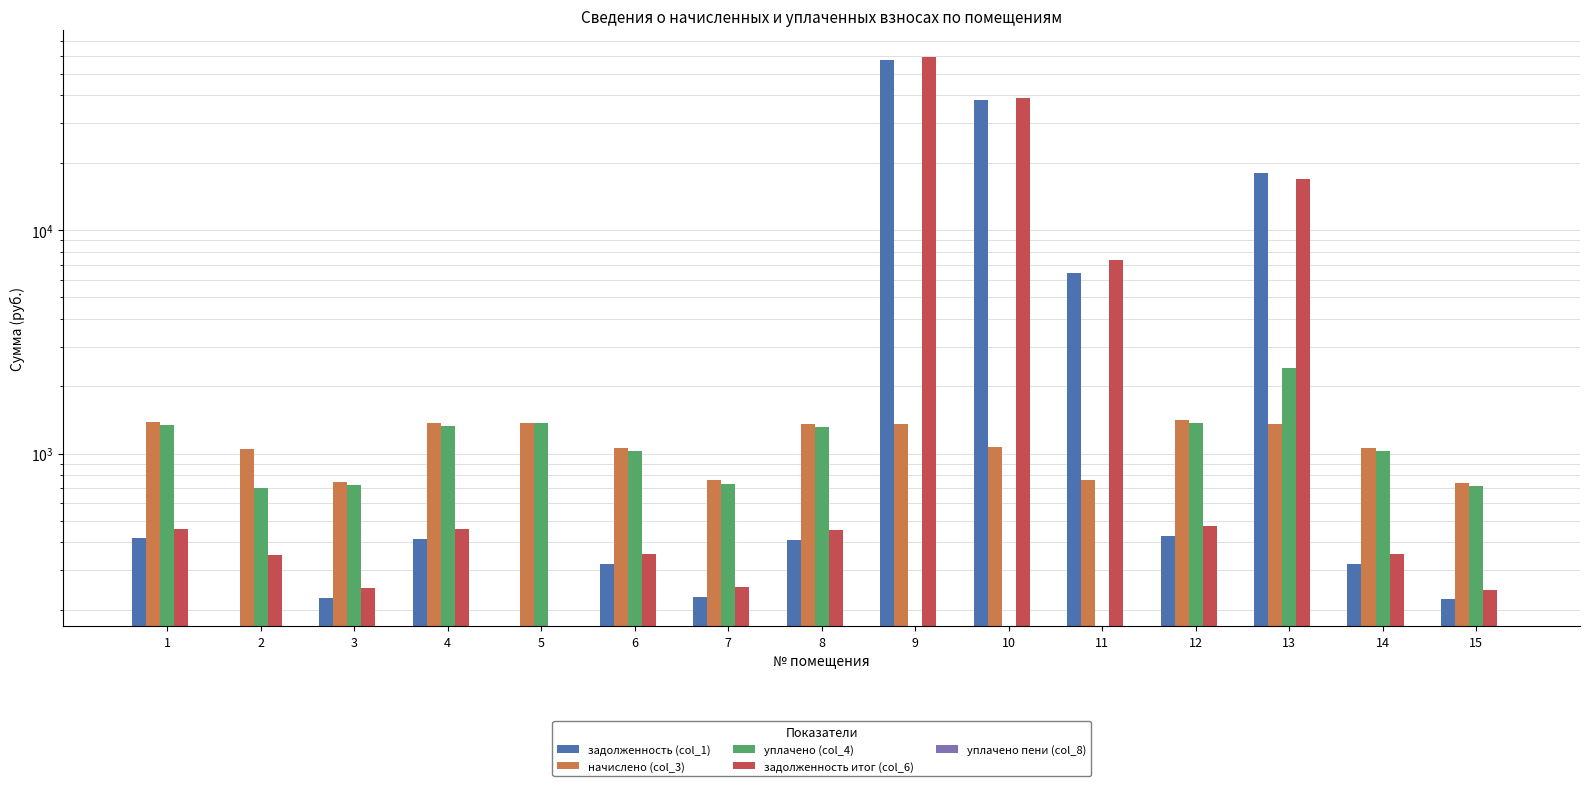

Rank the series by their maximum value, from highest to lowest.

задолженность итог (col_6), задолженность (col_1), уплачено (col_4), начислено (col_3), уплачено пени (col_8)